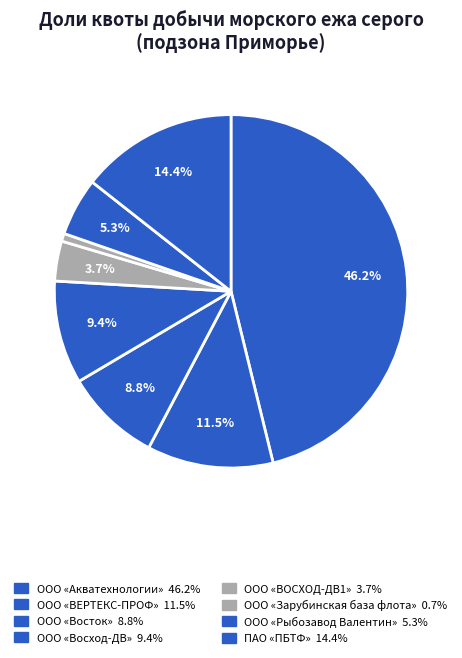

How many slices are in this pie chart?

8